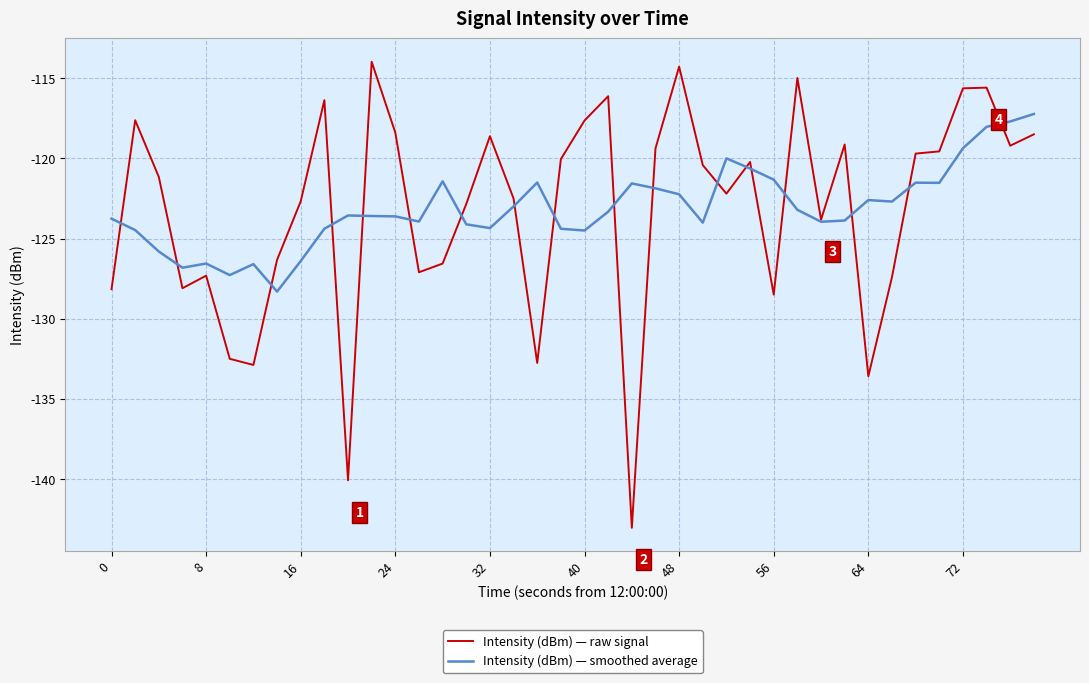

Rank the series by their maximum value, from highest to lowest.

Intensity (dBm) — raw signal, Intensity (dBm) — smoothed average